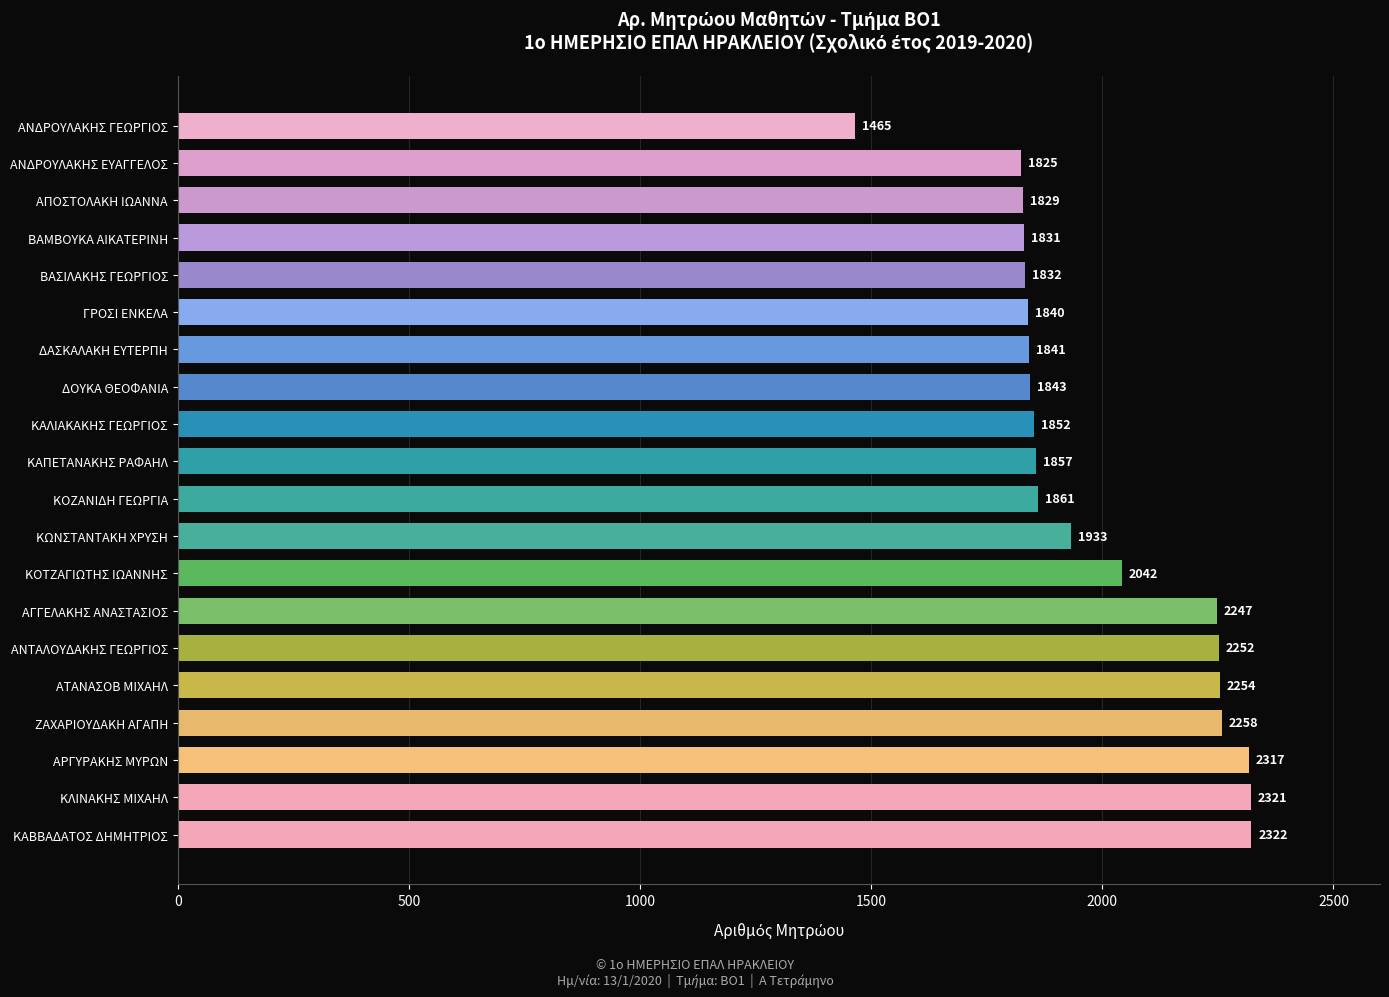

At which label is the value closest to 1893?

ΚΟΖΑΝΙΔΗ ΓΕΩΡΓΙΑ